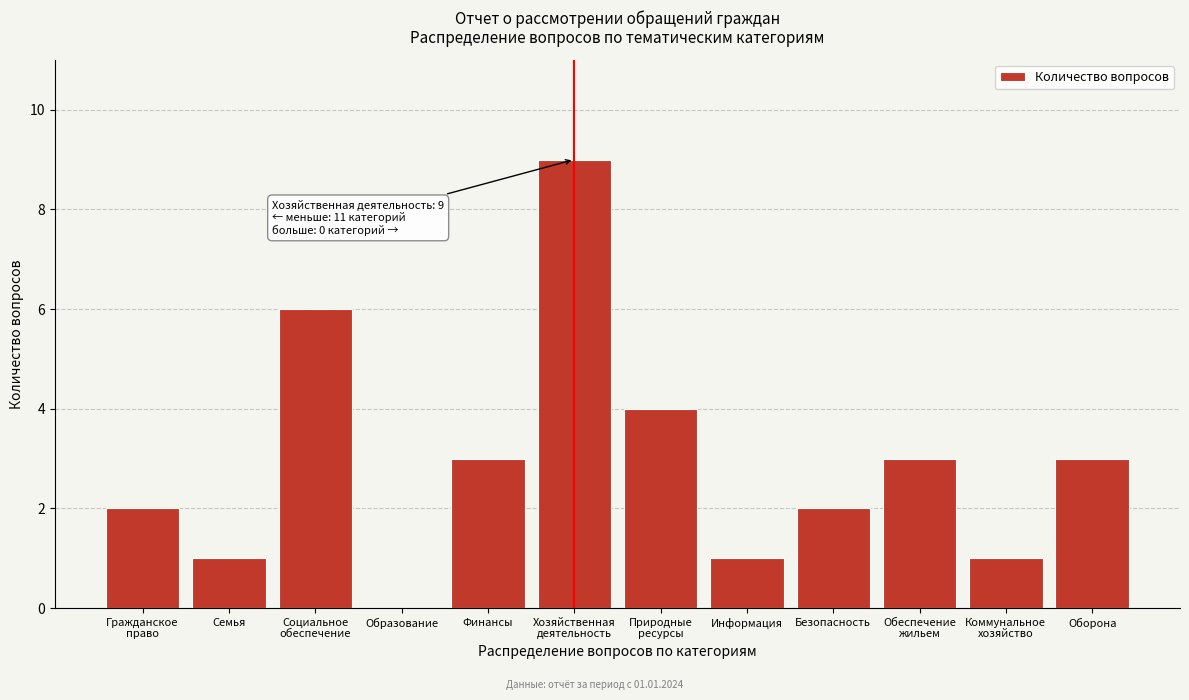

What is the sum of all values?

35